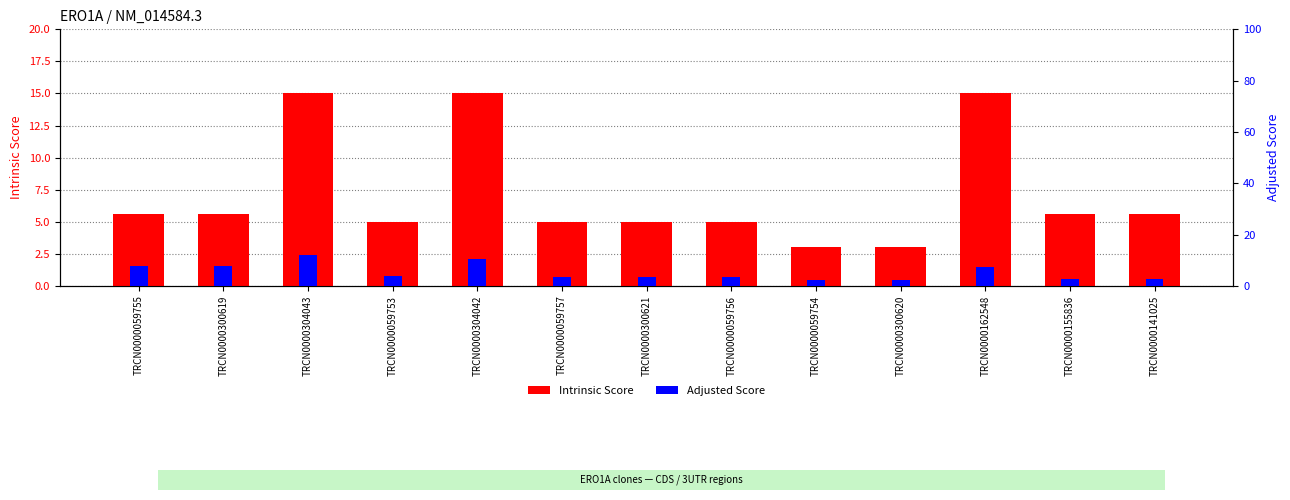

Is the value of Adjusted Score at TRCN0000059755 greater than the value of Intrinsic Score at TRCN0000059753?

Yes